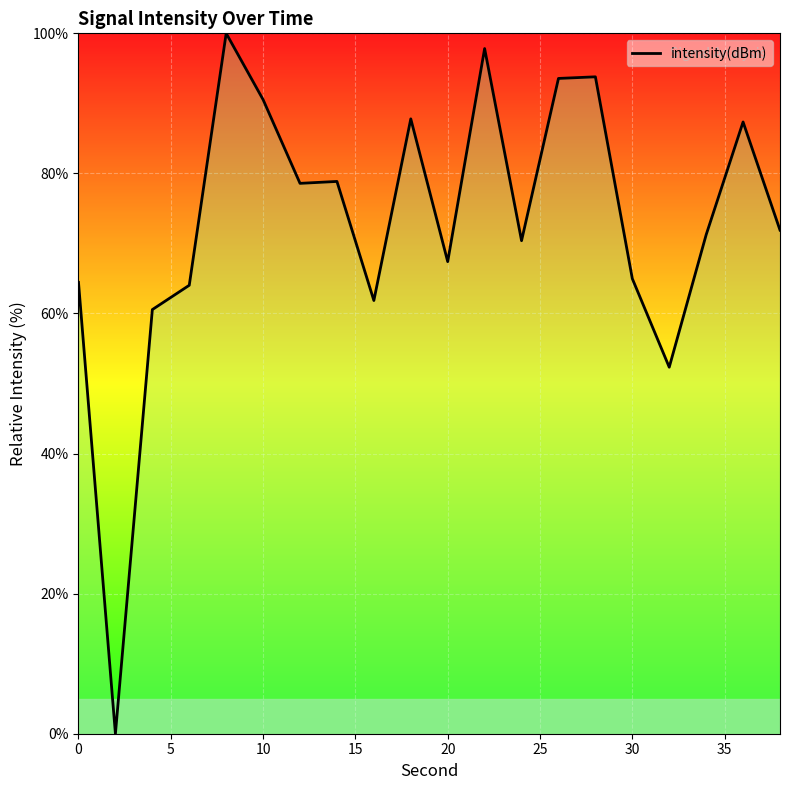

What is the difference between the maximum and minimum values?

100.0